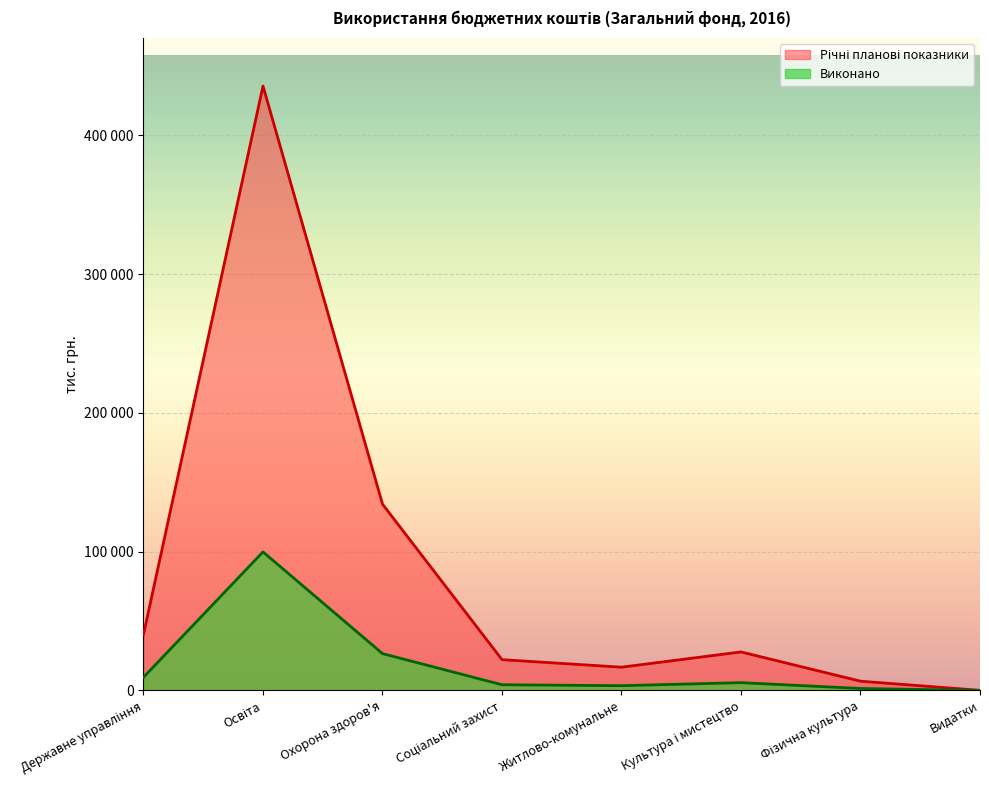

True or false: Виконано has more than 1 points higher than both neighbors.

True